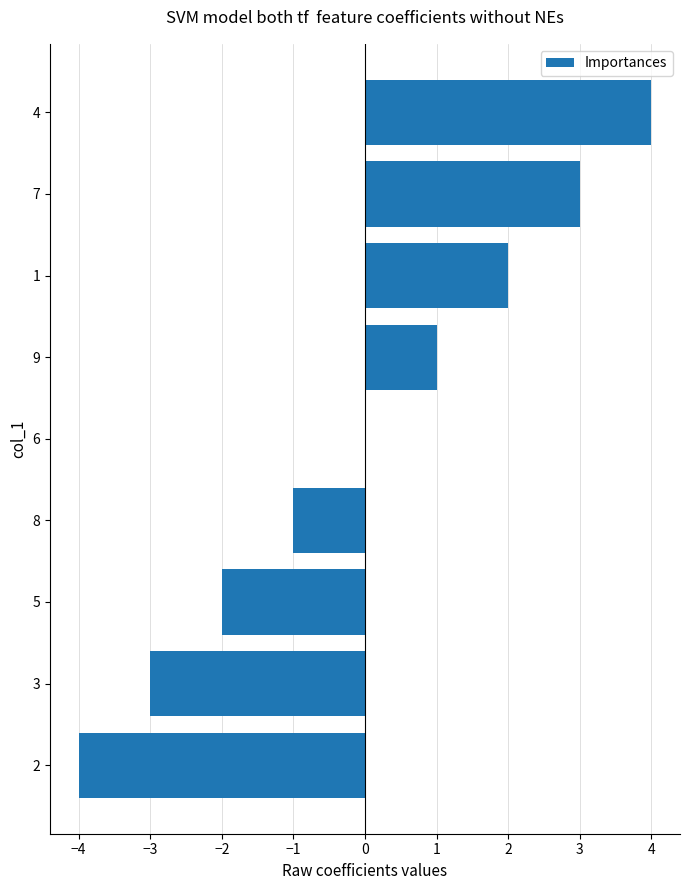

The value at 8 is -2. True or false?

False